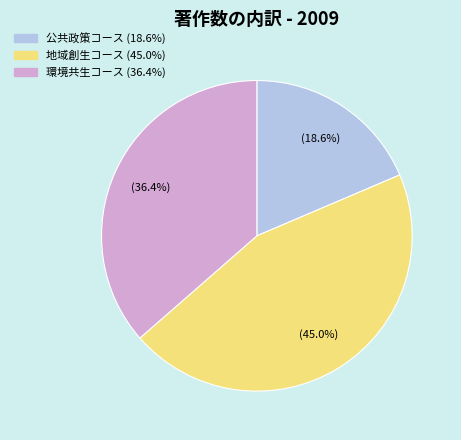

Which has a higher value, 公共政策コース or 環境共生コース?

環境共生コース